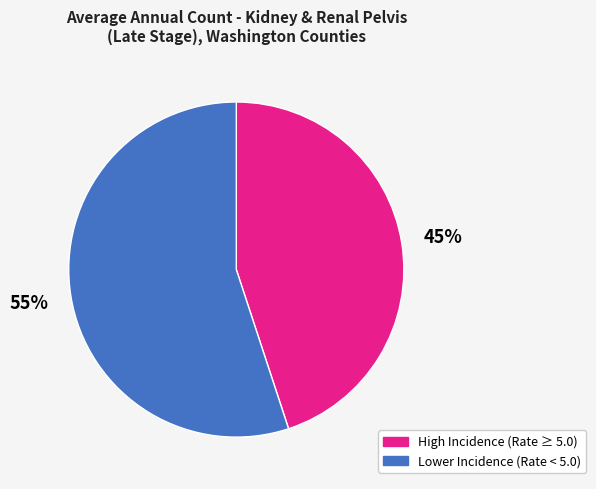

To the nearest percent, what is the difference between the largest and smallest slice percentages?

10%